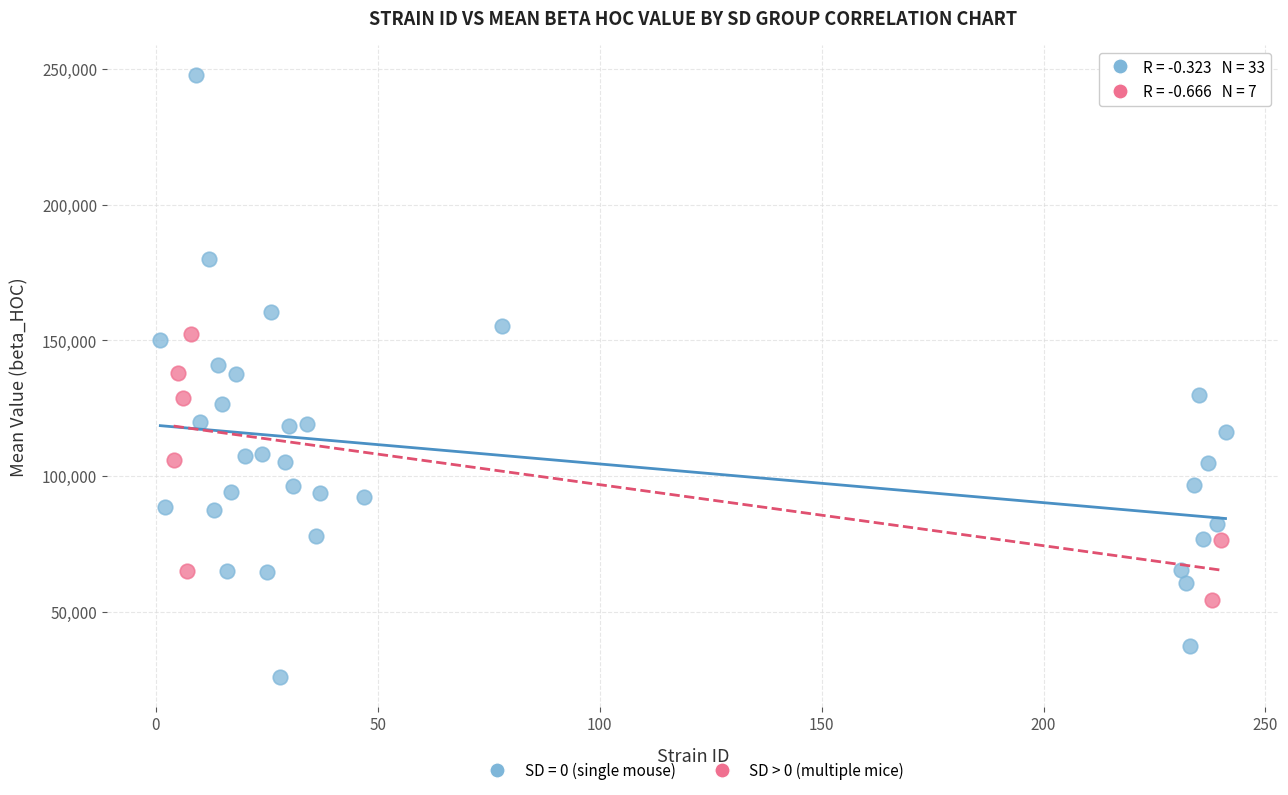

Which series contains the highest Y value?

SD = 0 (single mouse)